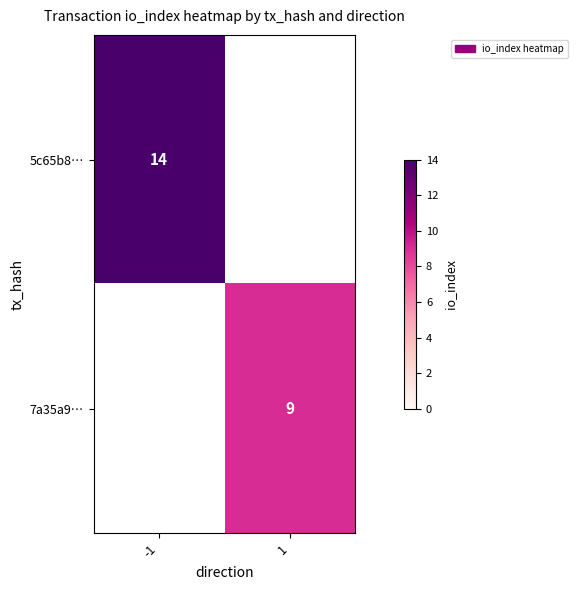

What is the maximum value shown in the chart?

14.0